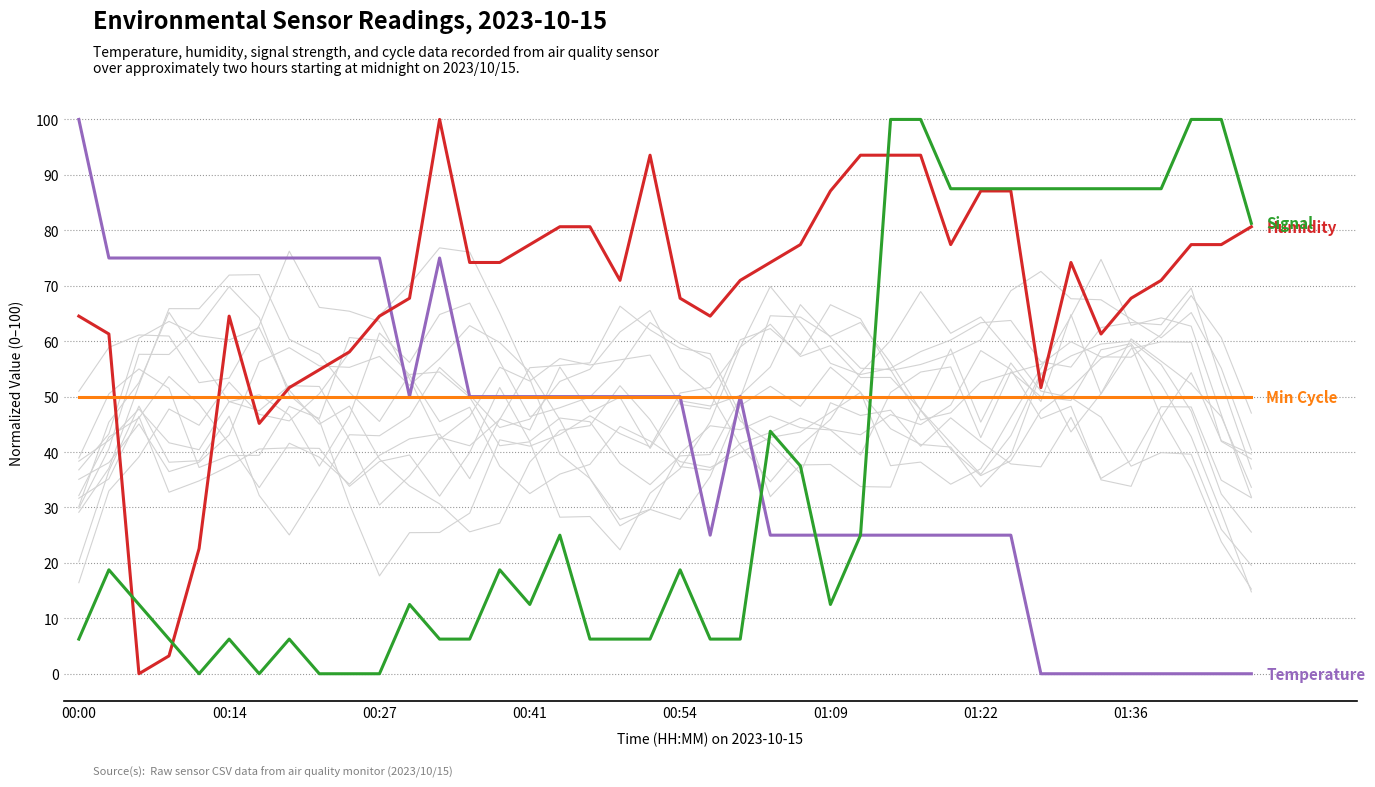

Which category has the lowest value across all series?

32